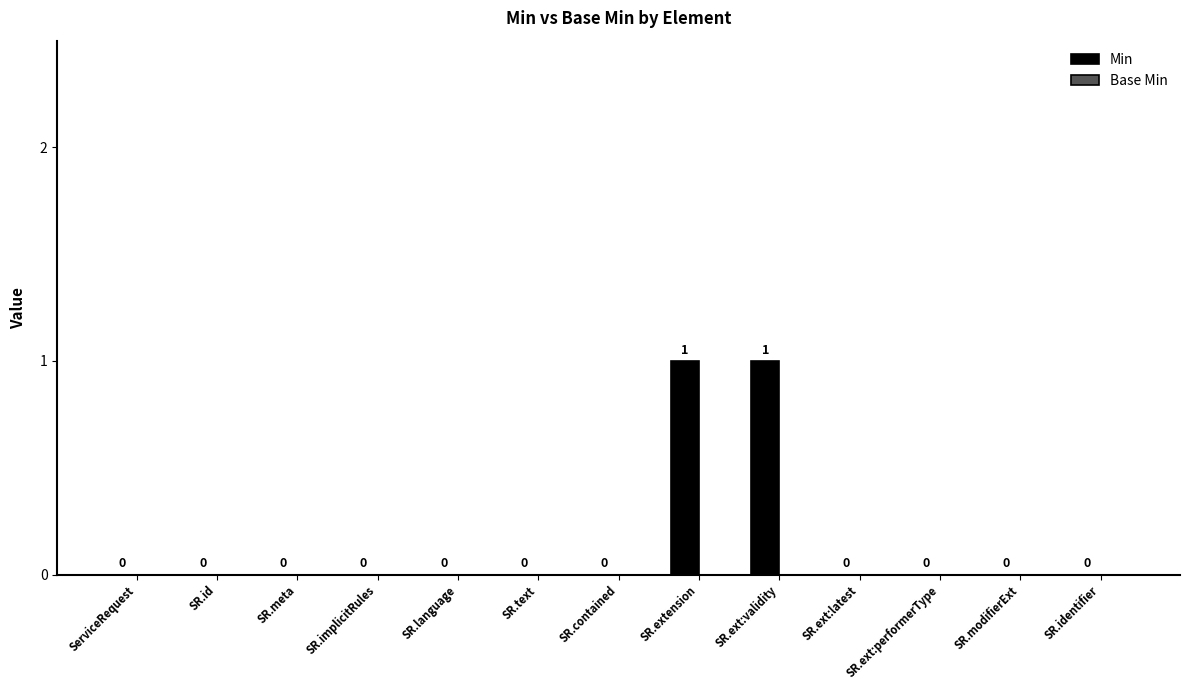

Are the bars horizontal?

No